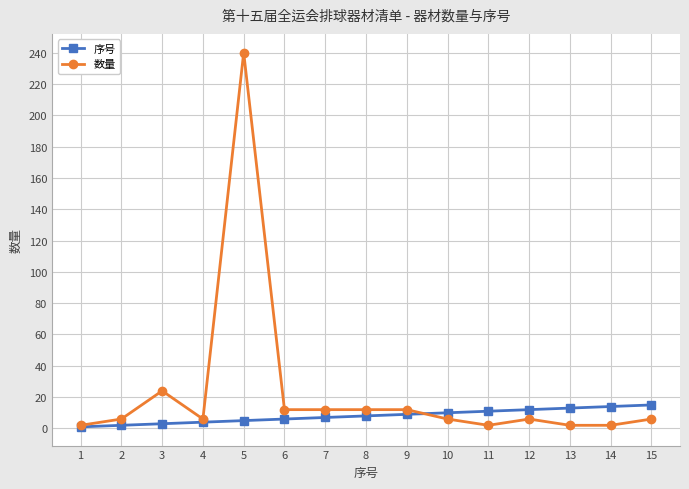

Which series has the largest range (max minus min)?

数量